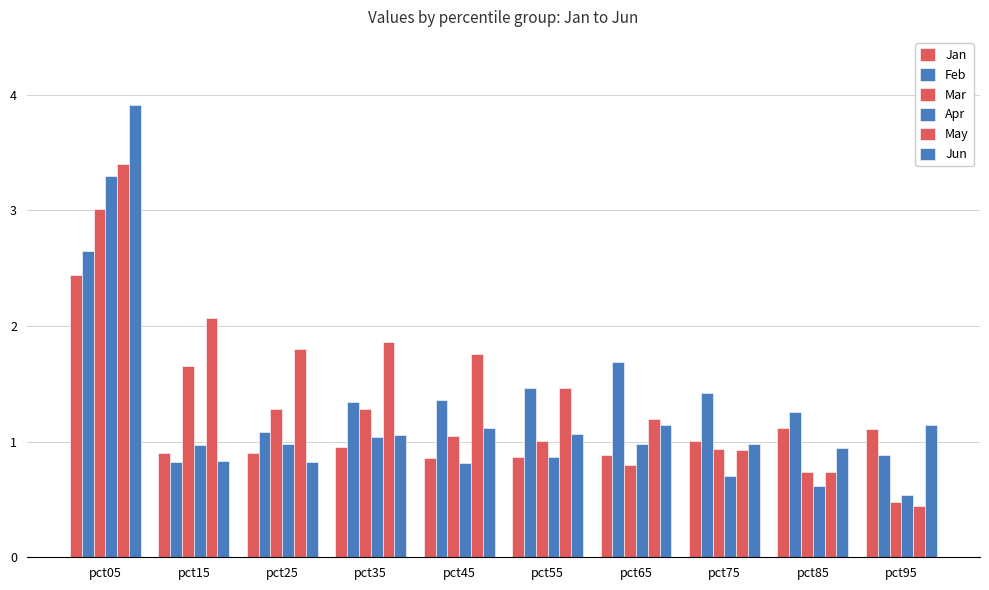

The Mar series shows 0.8 at pct65. True or false?

True